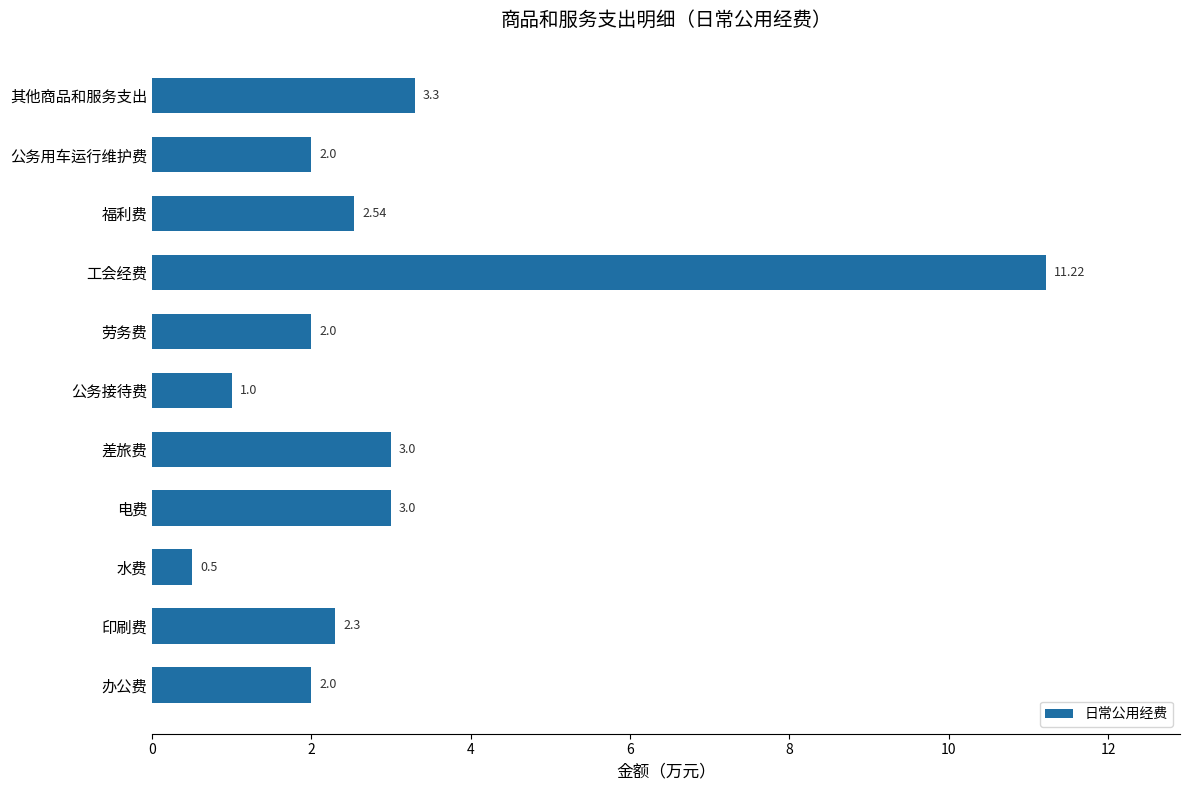

Are the bars grouped side by side (vs. stacked)?

No